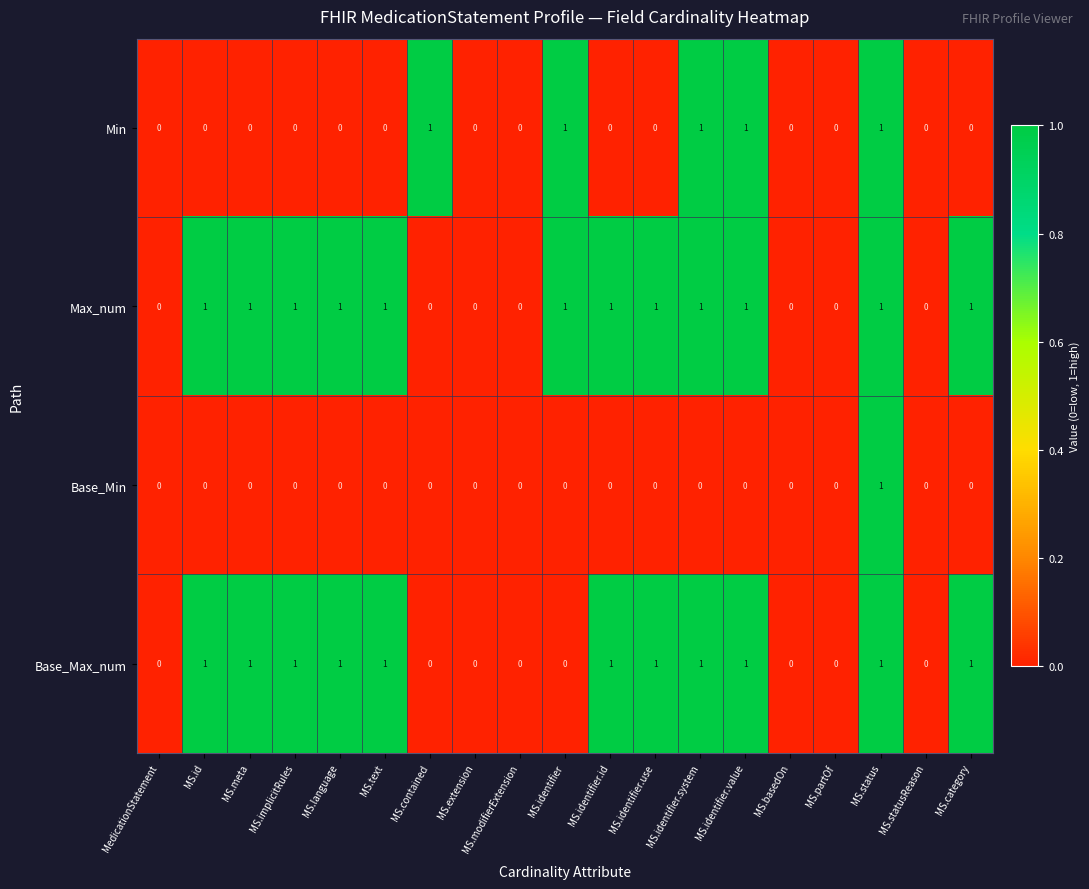

Is it true that Max_num equals 0 at MS.modifierExtension?

True